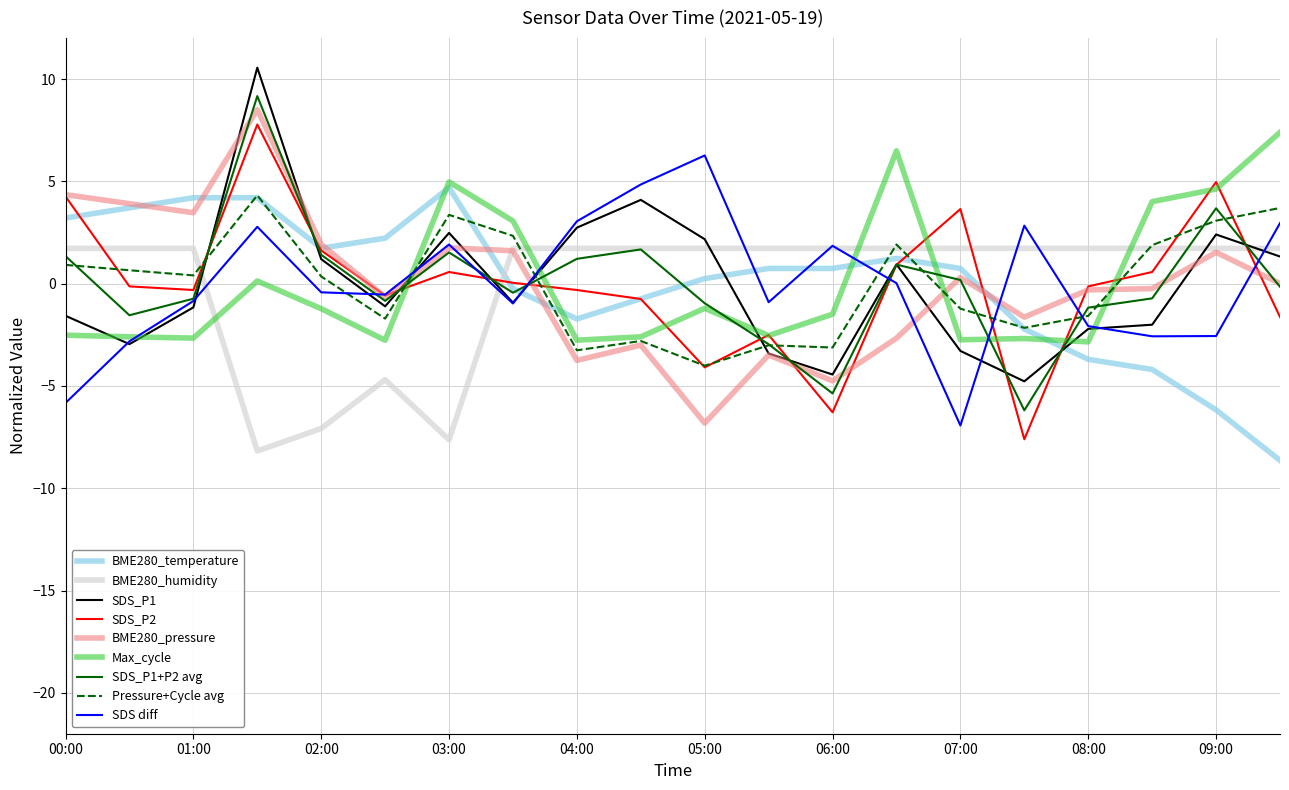

What is the smallest value displayed?

-8.6